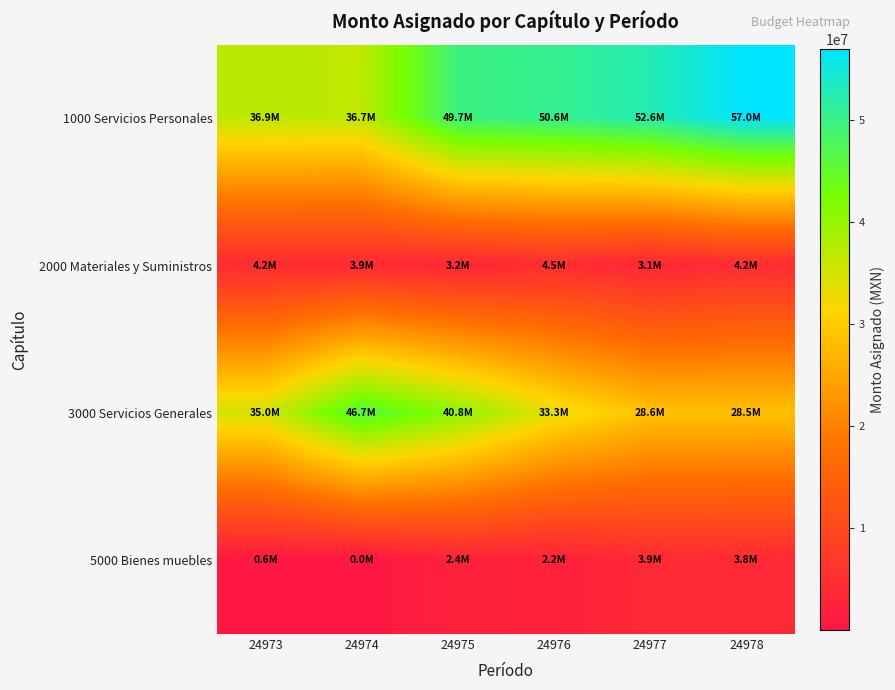

What is the total value across all series at 24975?

96000000.0